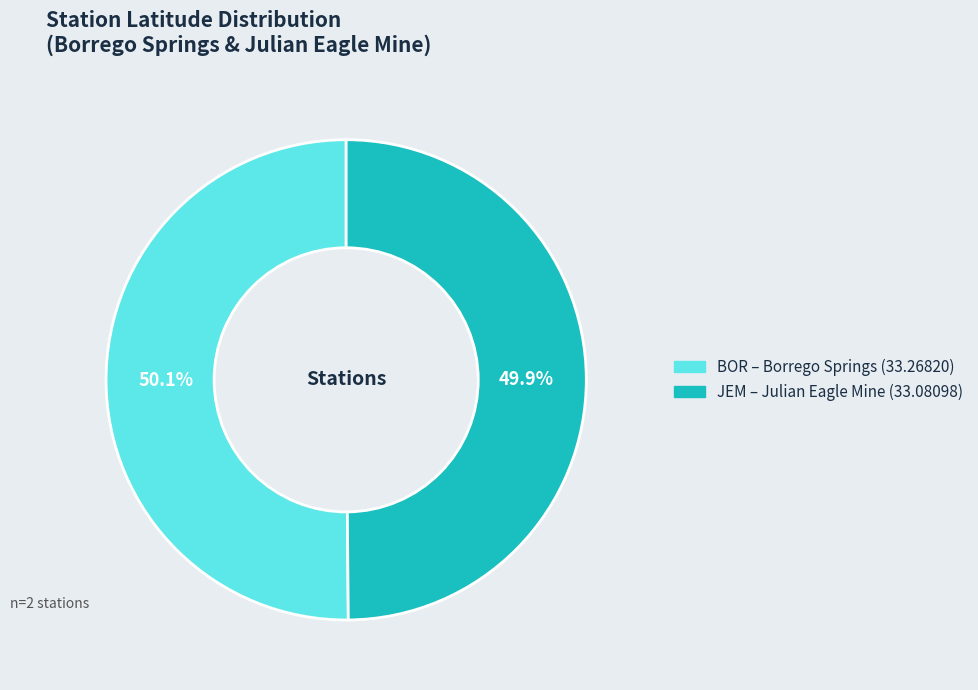

How many slices are in this pie chart?

2